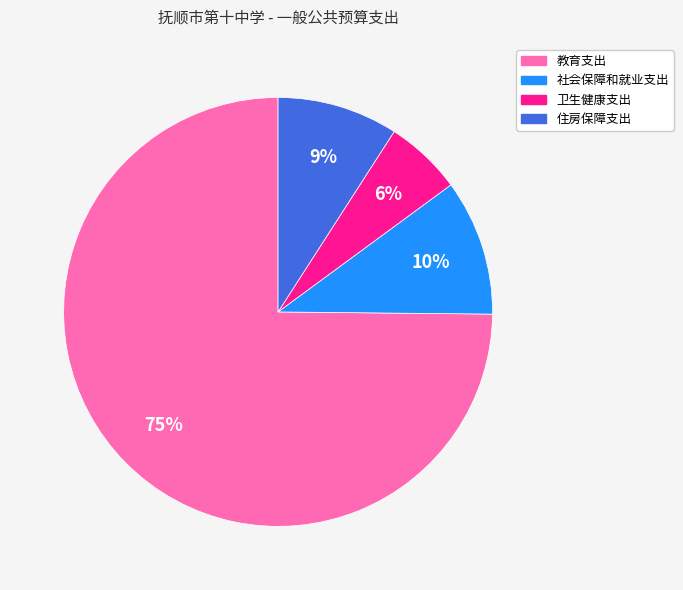

How many slices are in this pie chart?

4